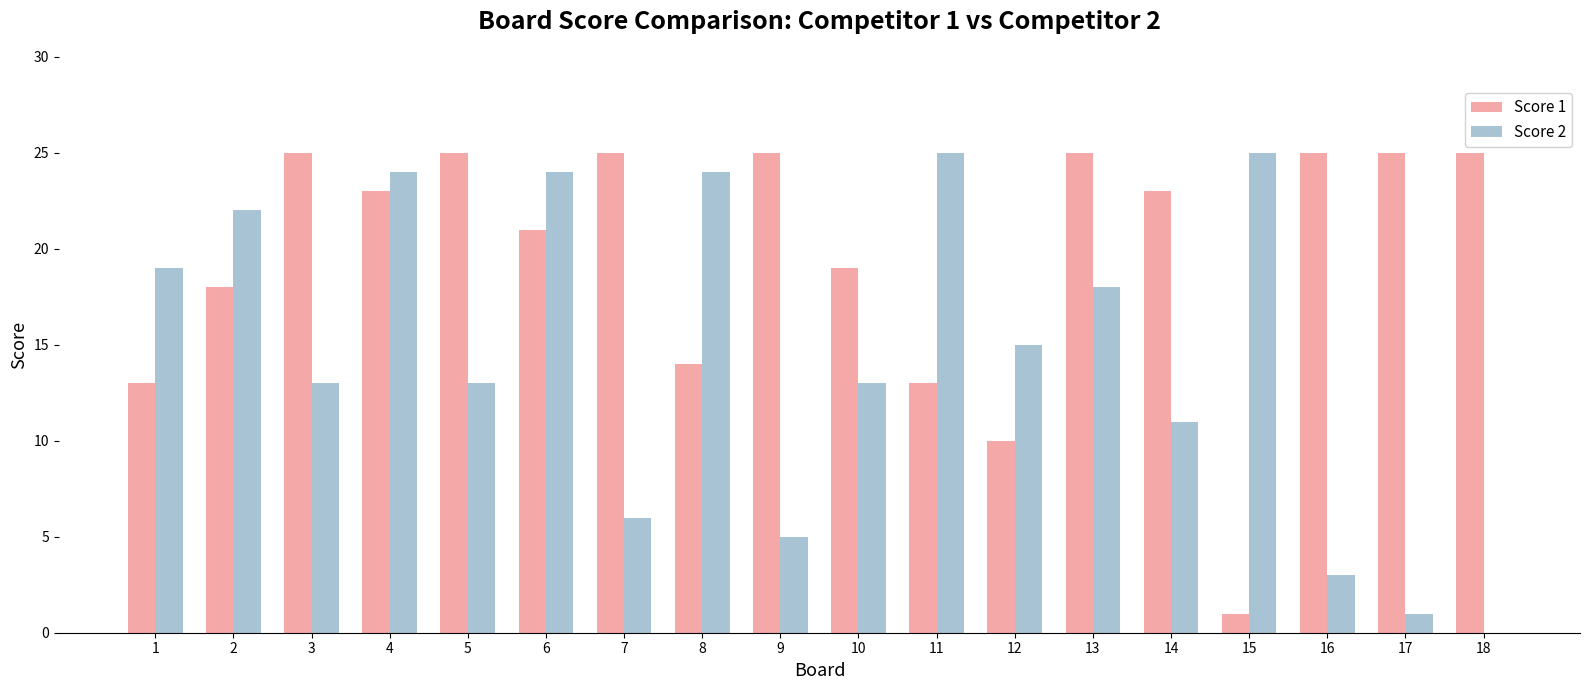

Which series has the widest spread of values?

Score 2